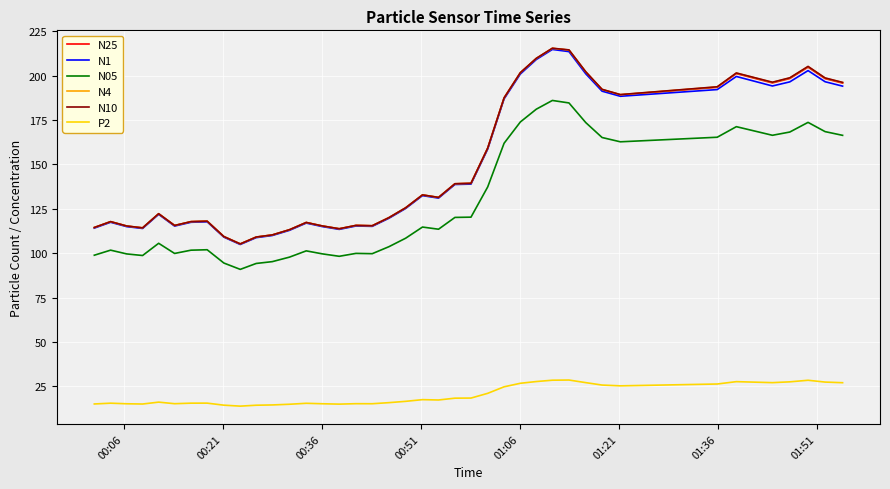

Which series has the widest spread of values?

N10